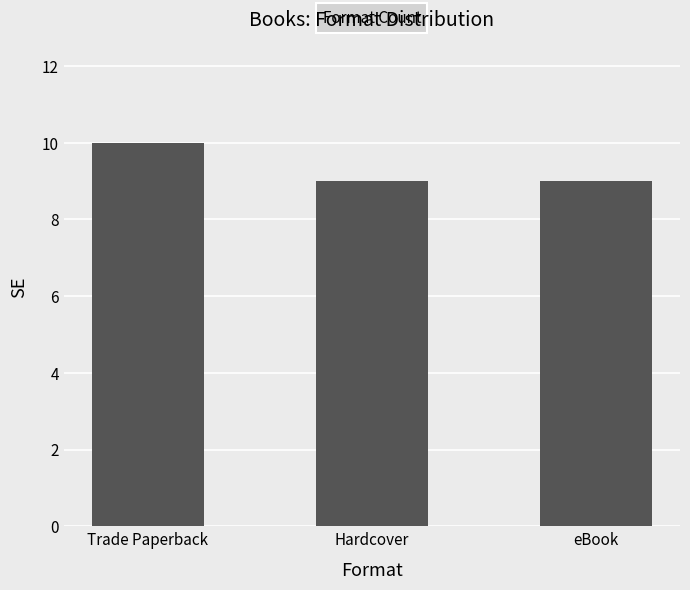

What is the difference between the maximum and minimum values?

1